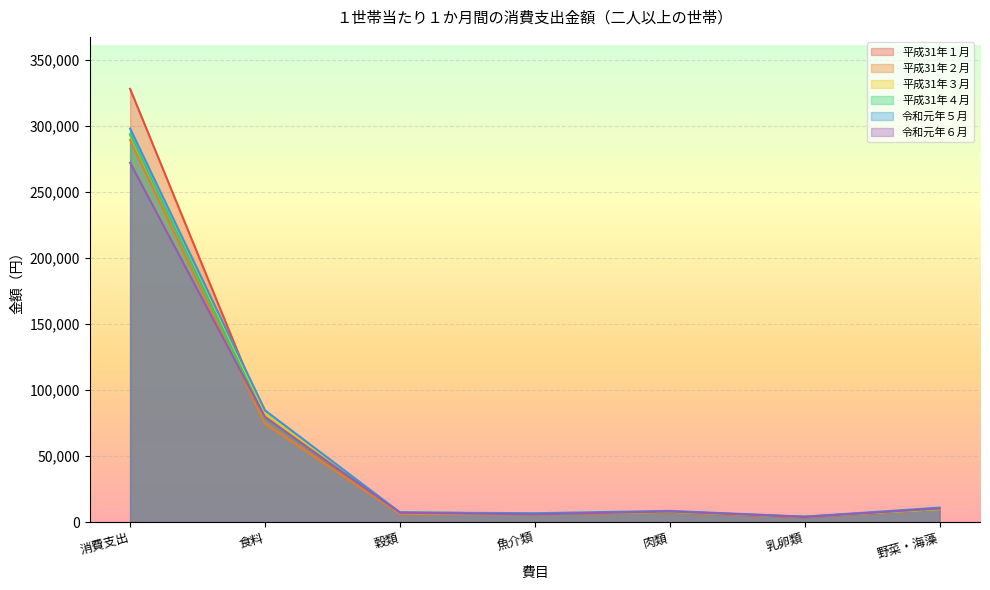

Reading right to left, extract all data points from this chart.

平成31年１月: 野菜・海藻=9671	乳卵類=3590	肉類=7254	魚介類=5978	穀類=6557	食料=78544	消費支出=327915
平成31年２月: 野菜・海藻=9751	乳卵類=3705	肉類=7362	魚介類=5669	穀類=6113	食料=74478	消費支出=289188
平成31年３月: 野菜・海藻=9755	乳卵類=4083	肉類=7725	魚介類=6423	穀類=6812	食料=82151	消費支出=292653
平成31年４月: 野菜・海藻=10023	乳卵類=4017	肉類=7738	魚介類=6243	穀類=7299	食料=78784	消費支出=293716
令和元年５月: 野菜・海藻=10892	乳卵類=4067	肉類=8455	魚介類=6647	穀類=7323	食料=84514	消費支出=297884
令和元年６月: 野菜・海藻=10337	乳卵類=3803	肉類=8084	魚介類=5797	穀類=7018	食料=79495	消費支出=271967